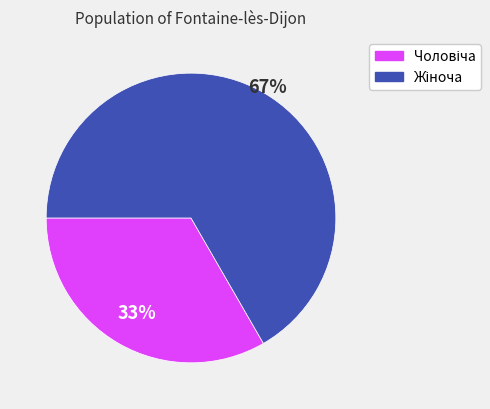

Is there any slice that represents more than half of the pie?

Yes